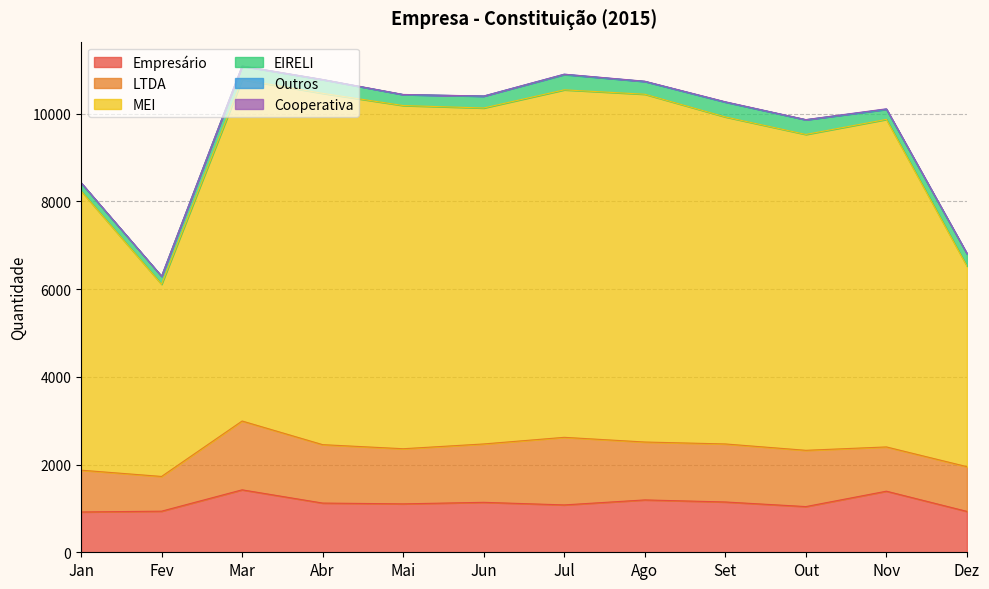

Rank the series at Jan from lowest to highest value.

Outros, Cooperativa, EIRELI, Empresário, LTDA, MEI